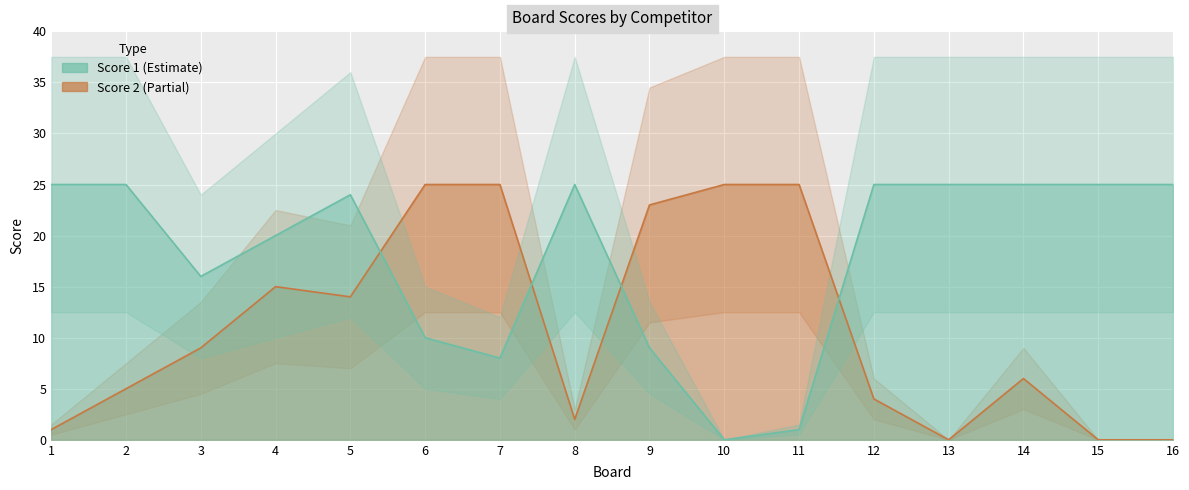

After their last crossing, which series has the higher values: Score 2 or Score 1?

Score 1